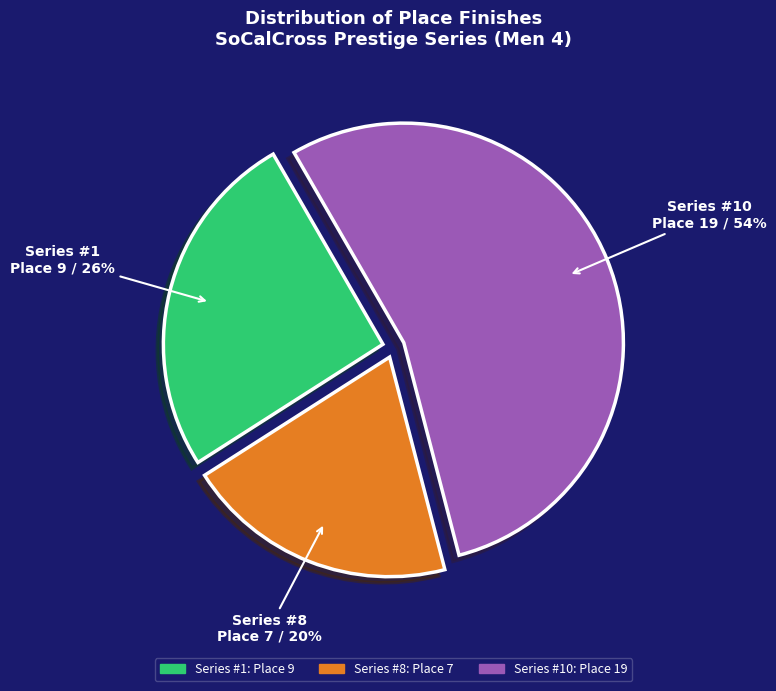

Does any single category account for the majority?

Yes